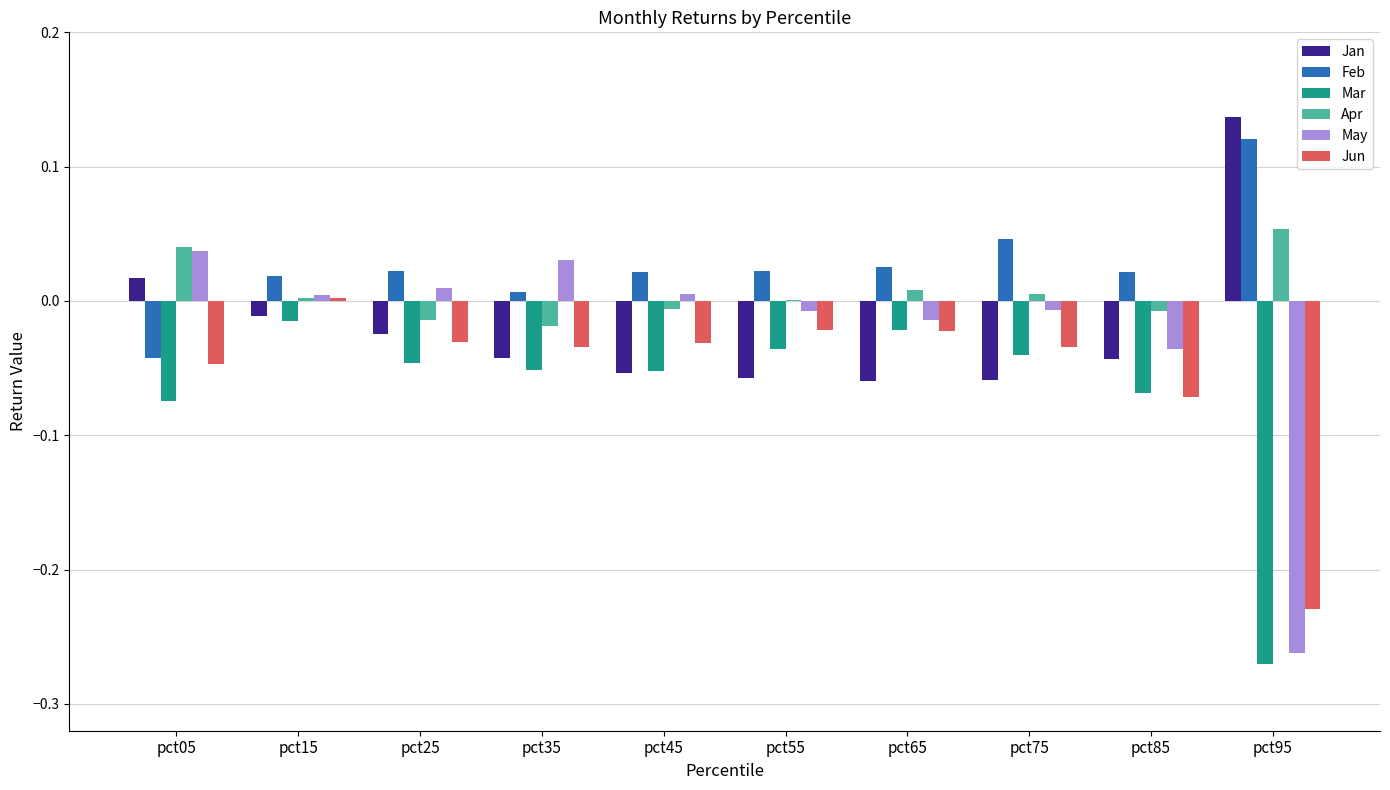

At which label does Jun first exceed 0?

pct15